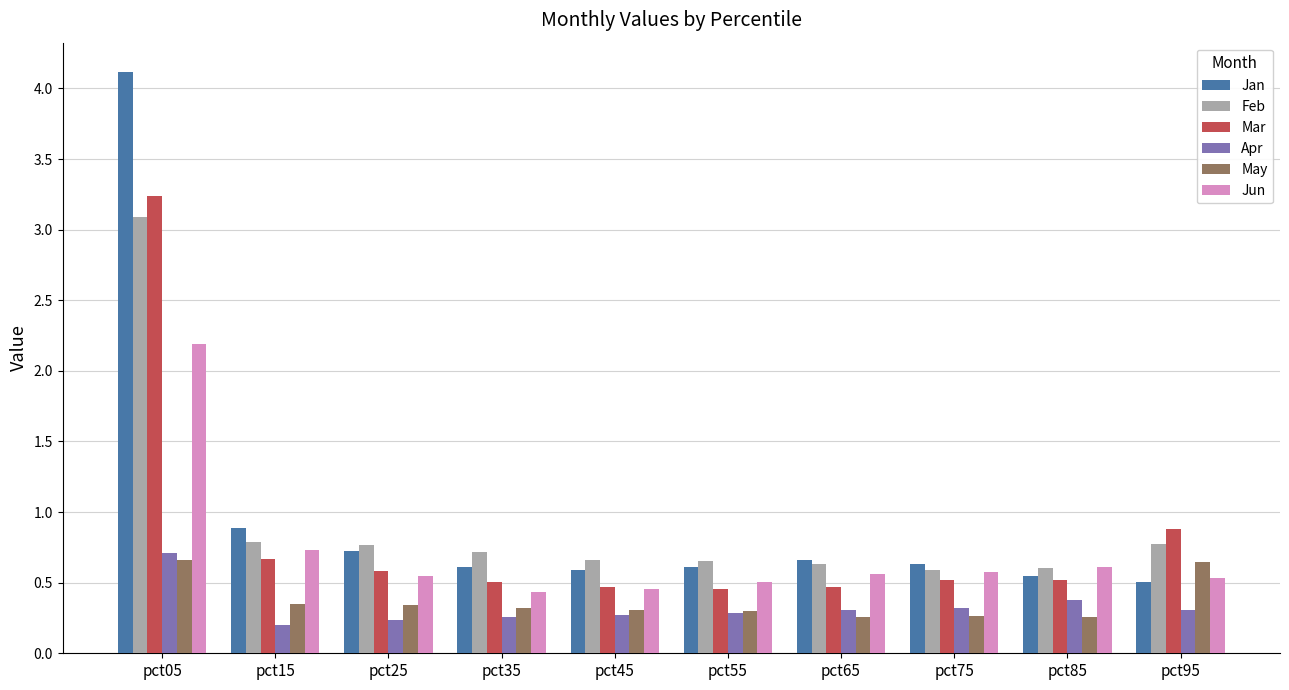

True or false: Jun has a value of 0.8 at pct75.

False